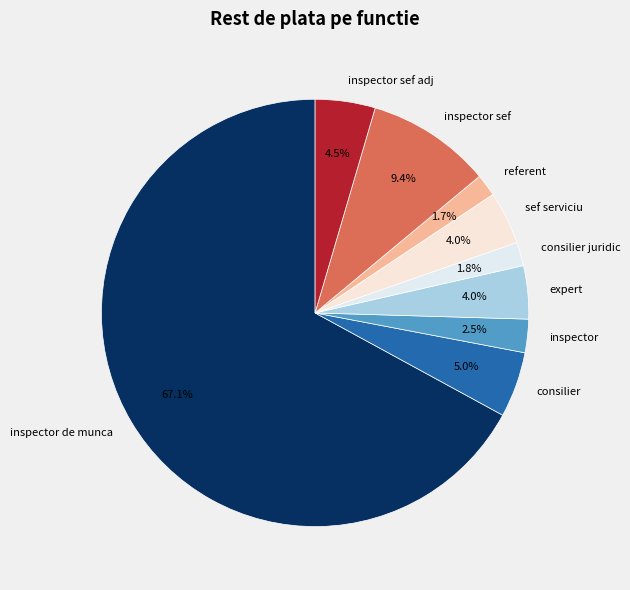

Is there a majority slice in this chart?

Yes